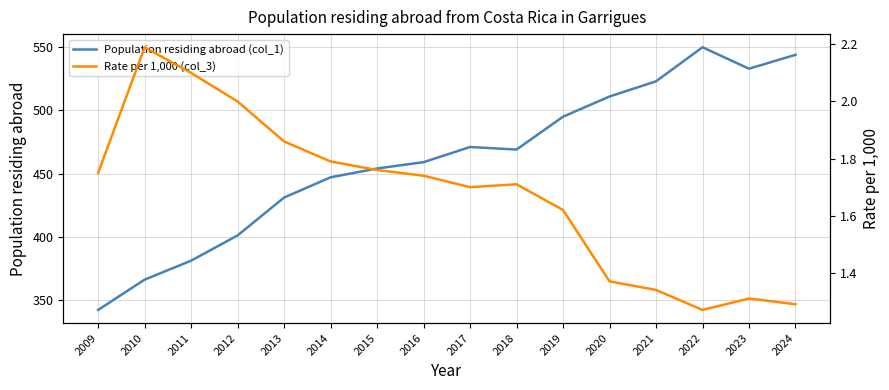

True or false: Population residing abroad (col_1) and Rate per 1,000 (col_3) intersect in this chart.

False